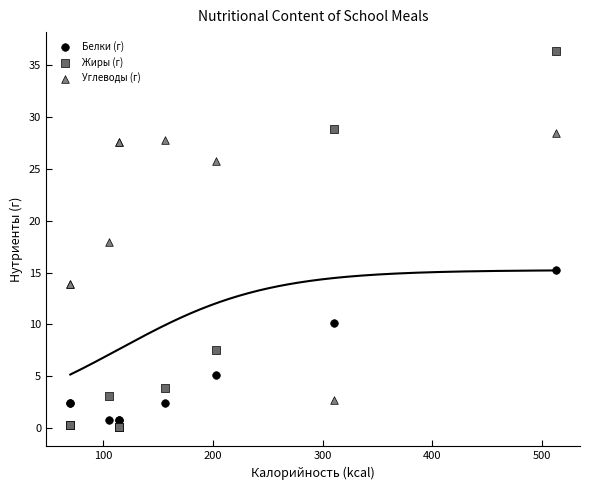

Which series has the largest Y range (max minus min)?

Жиры (г)